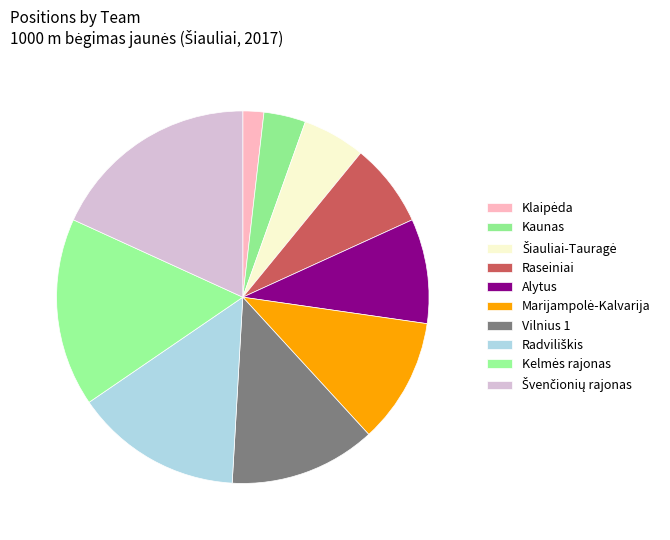

Does any single category account for the majority?

No